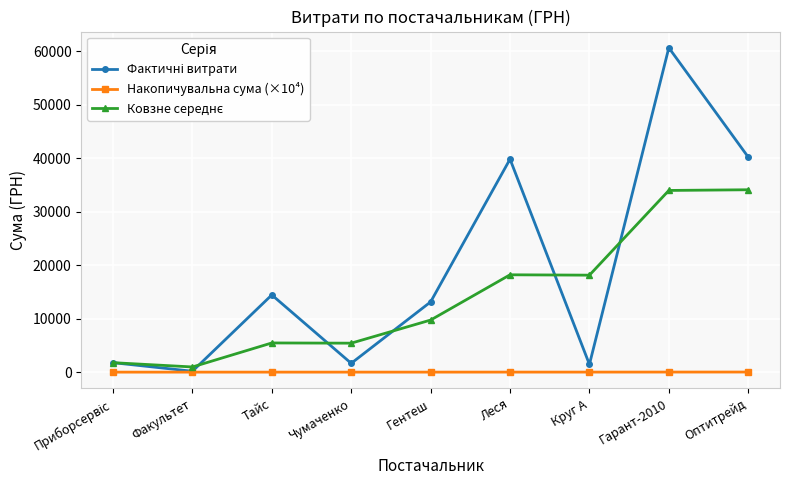

What is the maximum value shown in the chart?

60626.5